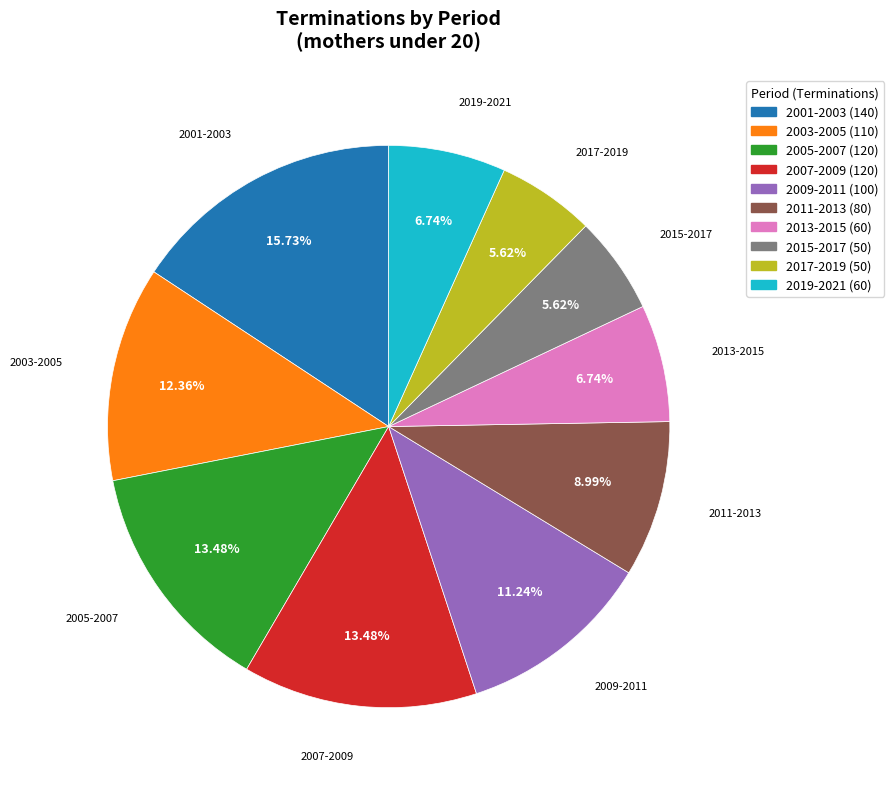

Does any single category account for the majority?

No